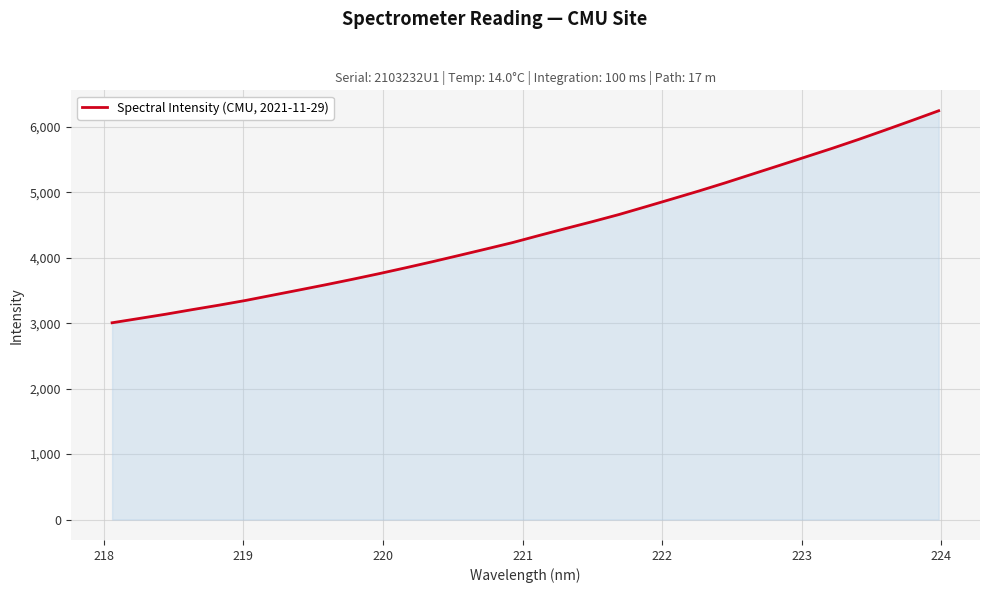

What is the greatest value displayed?

6244.8